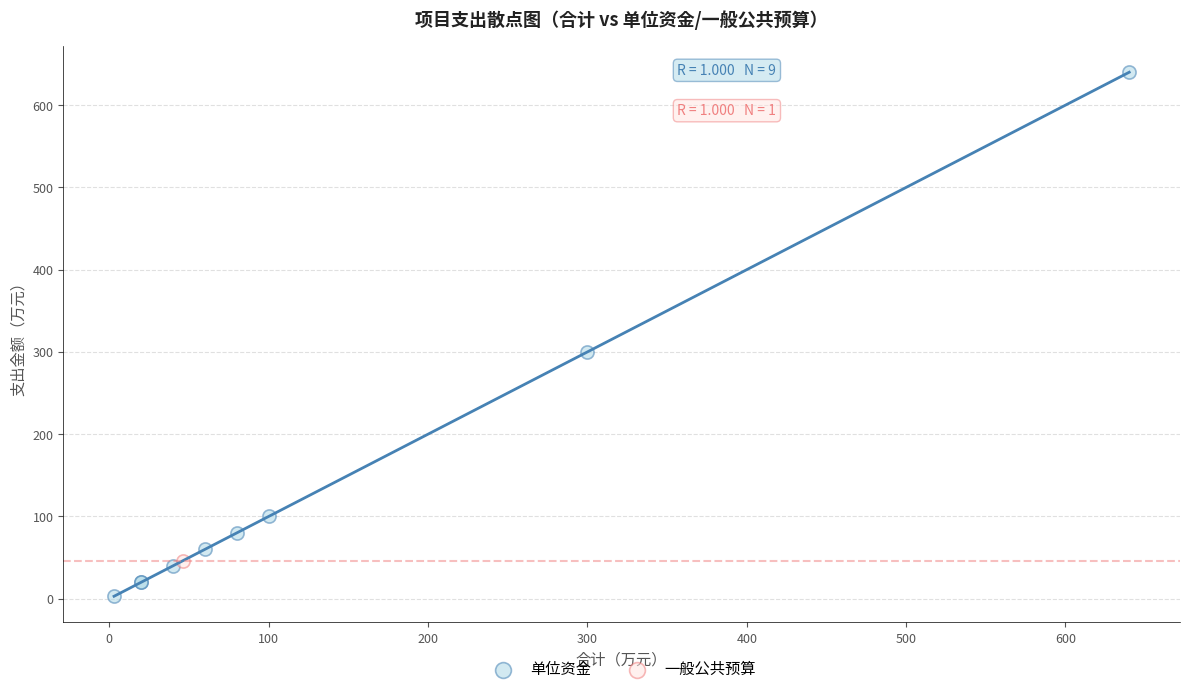

What are all the series names shown in the legend?

单位资金, 一般公共预算